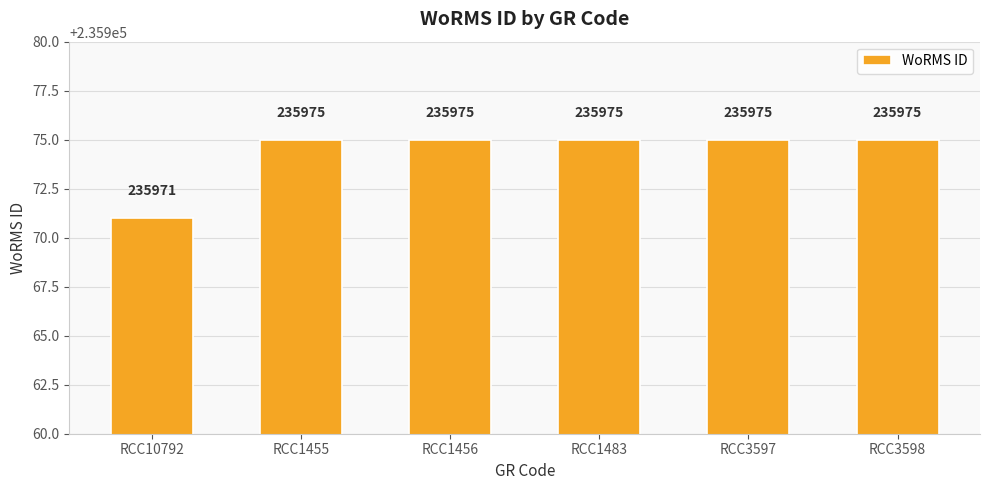

Reading left to right, extract all data points from this chart.

235971	235975	235975	235975	235975	235975